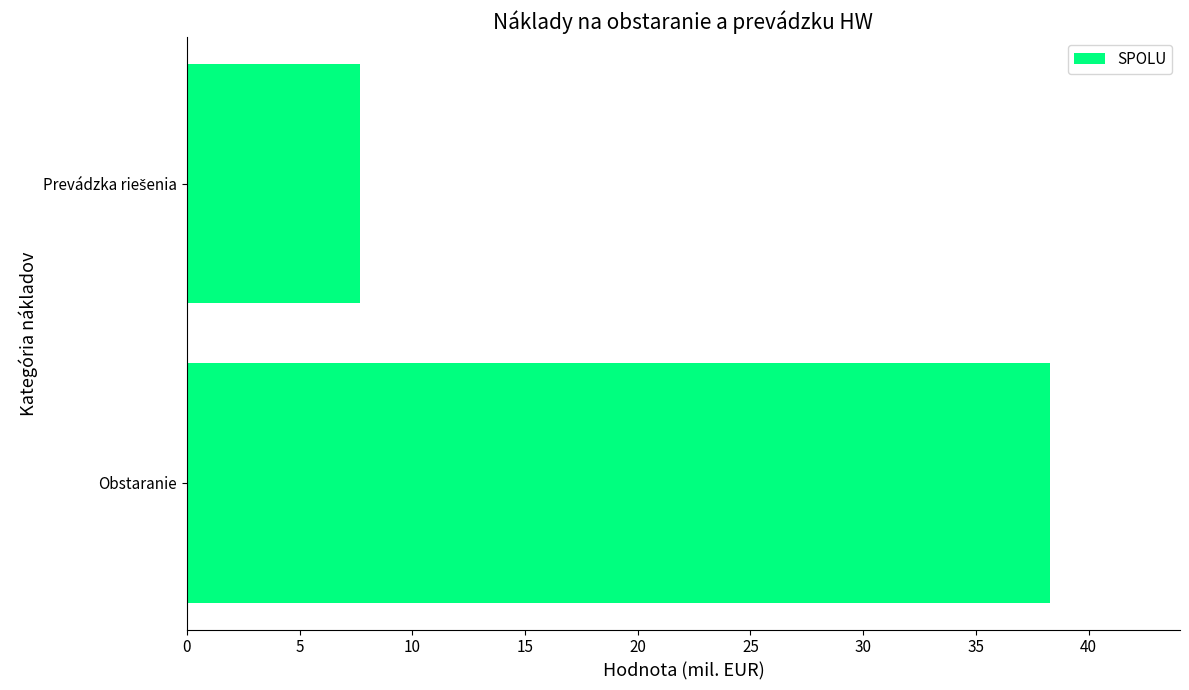

The chart shows a value of 38.3 at Obstaranie. True or false?

True